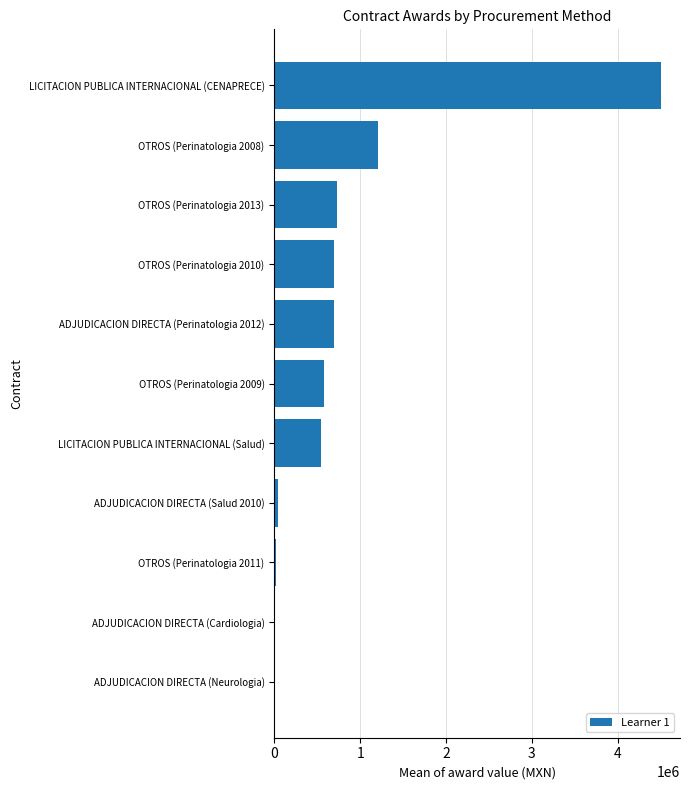

Which label corresponds to the largest value in the chart?

LICITACION PUBLICA INTERNACIONAL (CENAPRECE)